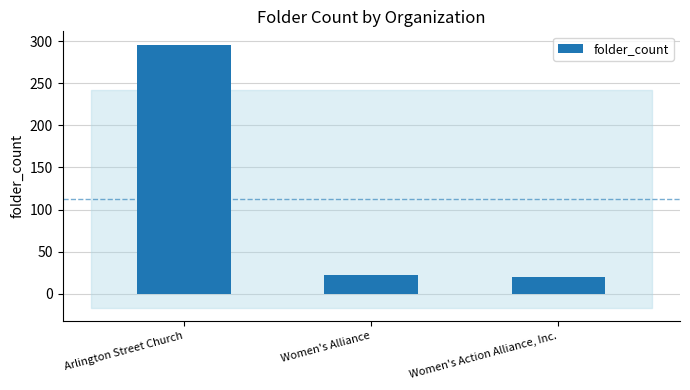

What is the difference between the maximum and minimum values?

276